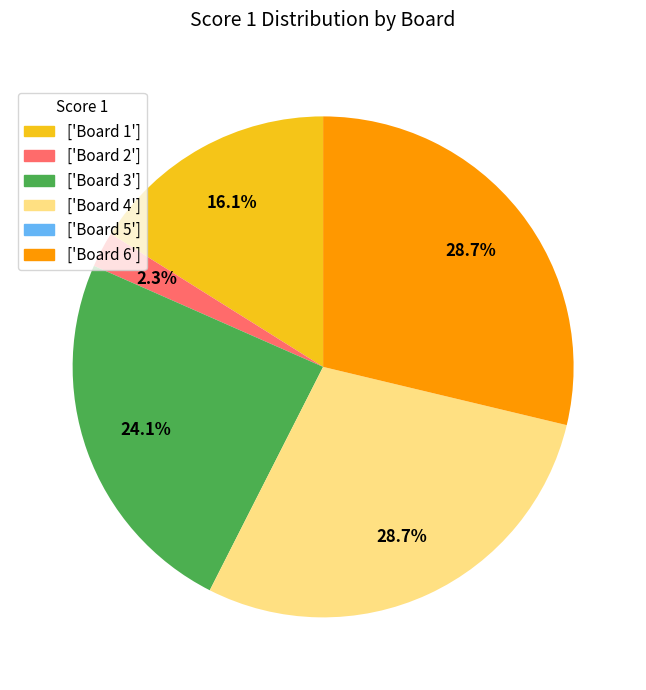

What percentage is NOT represented by ['Board 2']?

97.7%